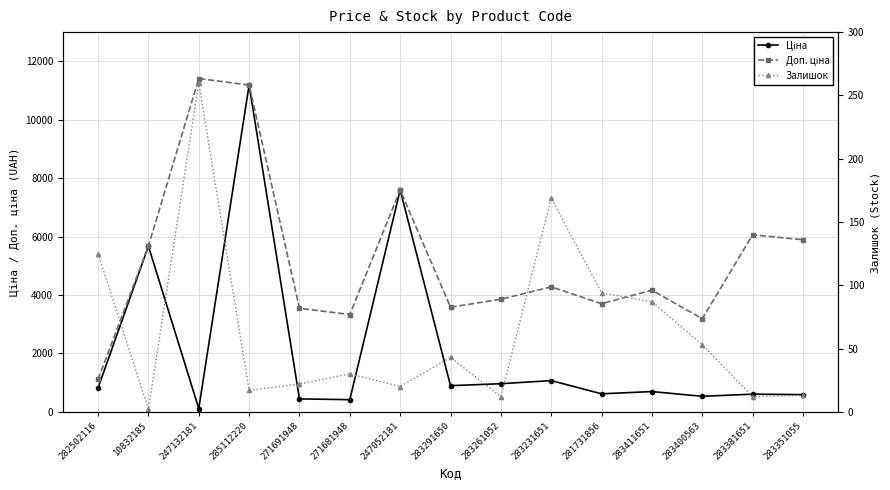

What is the minimum value for Доп. ціна?

1109.2